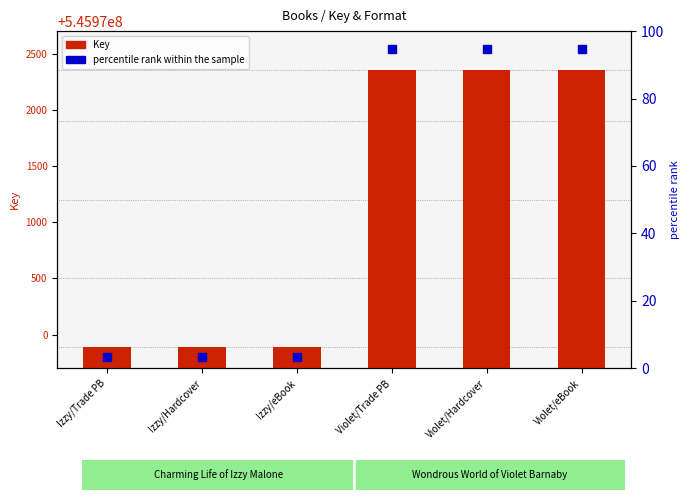

Which series has the largest total across all categories?

Key (ISBN key)